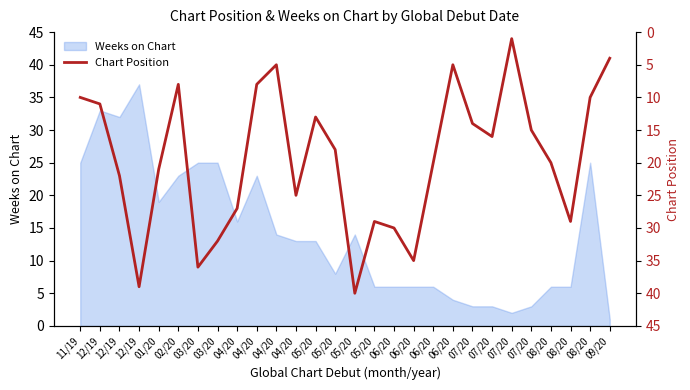

Reading right to left, list all the values displayed in this chart.

09/20=4	08/20=10	08/20=29	08/20=20	07/20=15	07/20=1	07/20=16	07/20=14	06/20=5	06/20=20	06/20=35	06/20=30	05/20=29	05/20=40	05/20=18	05/20=13	04/20=25	04/20=5	04/20=8	04/20=27	03/20=32	03/20=36	02/20=8	01/20=21	12/19=39	12/19=22	12/19=11	11/19=10